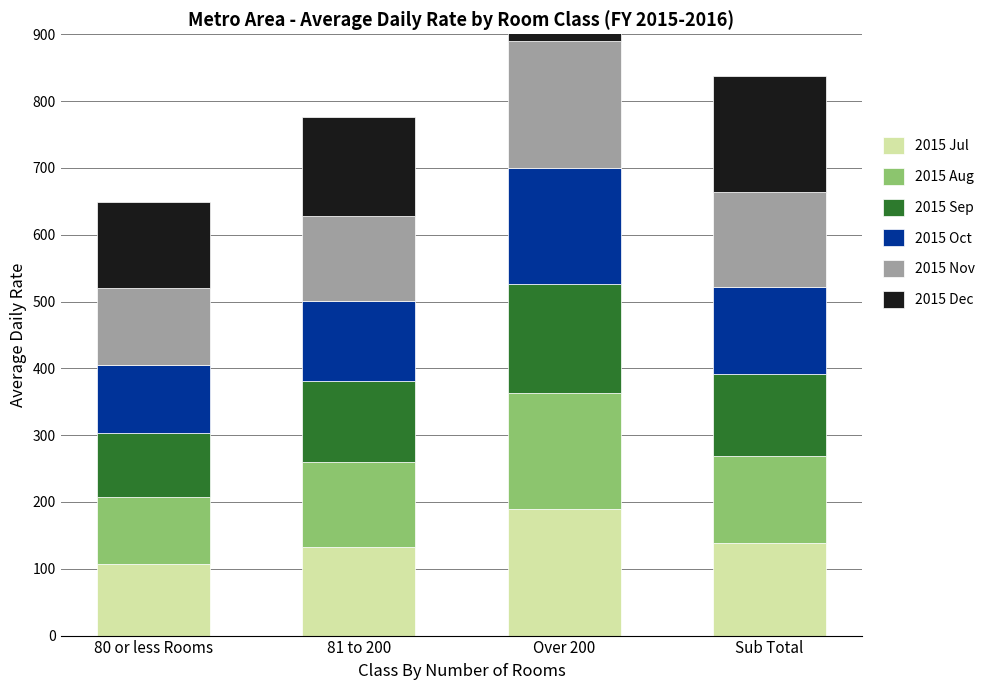

What is the total value across all series at 80 or less Rooms?

648.8